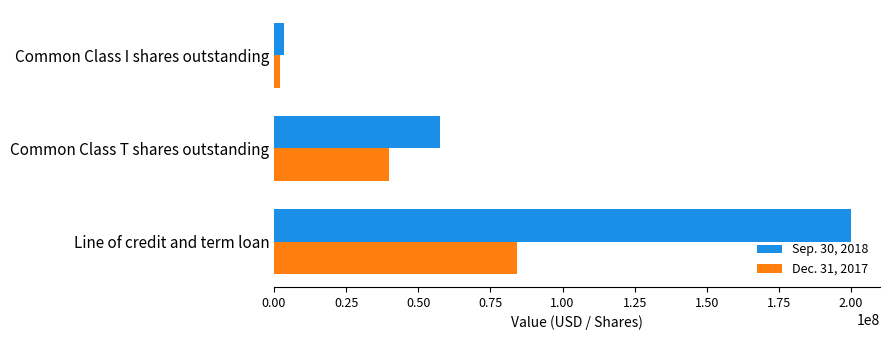

List the series in order of their peak value, lowest first.

Dec. 31, 2017, Sep. 30, 2018